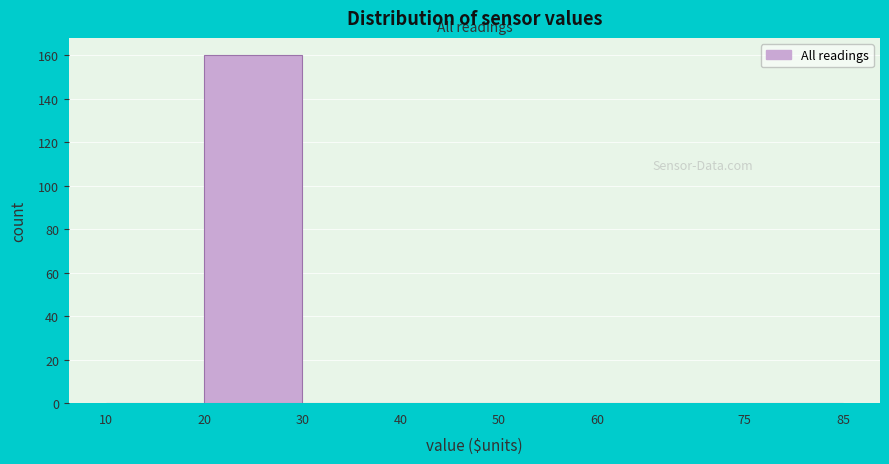

Over which range of the x-axis is the bar tallest?

20 to 30